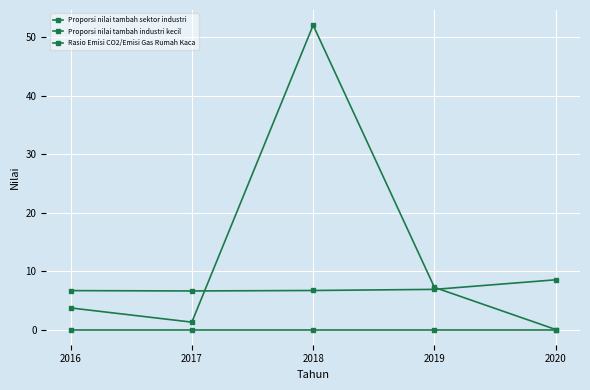

How many lines are shown in the chart?

3